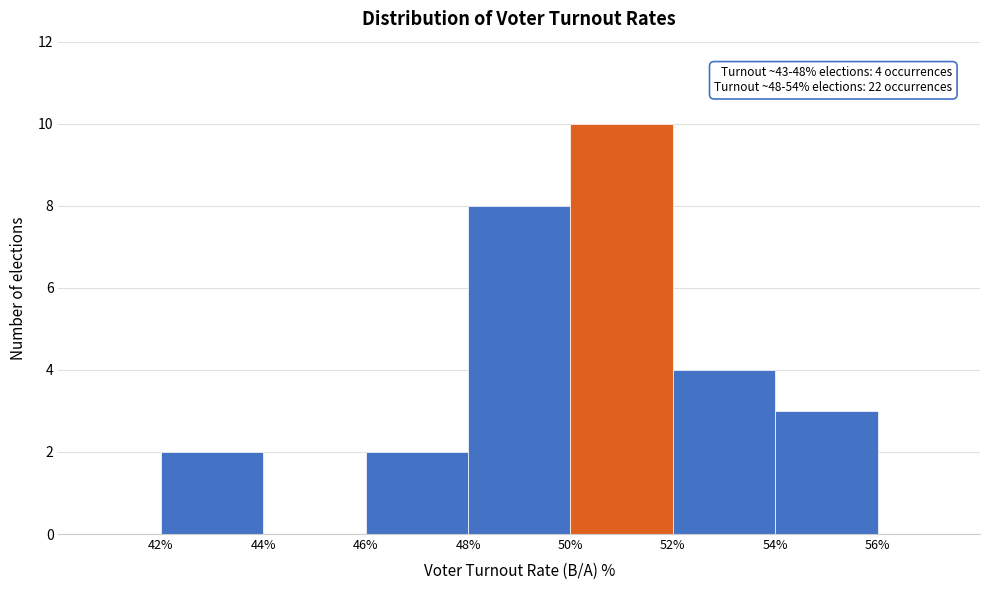

Which range on the x-axis has the tallest bar?

50% to 52%